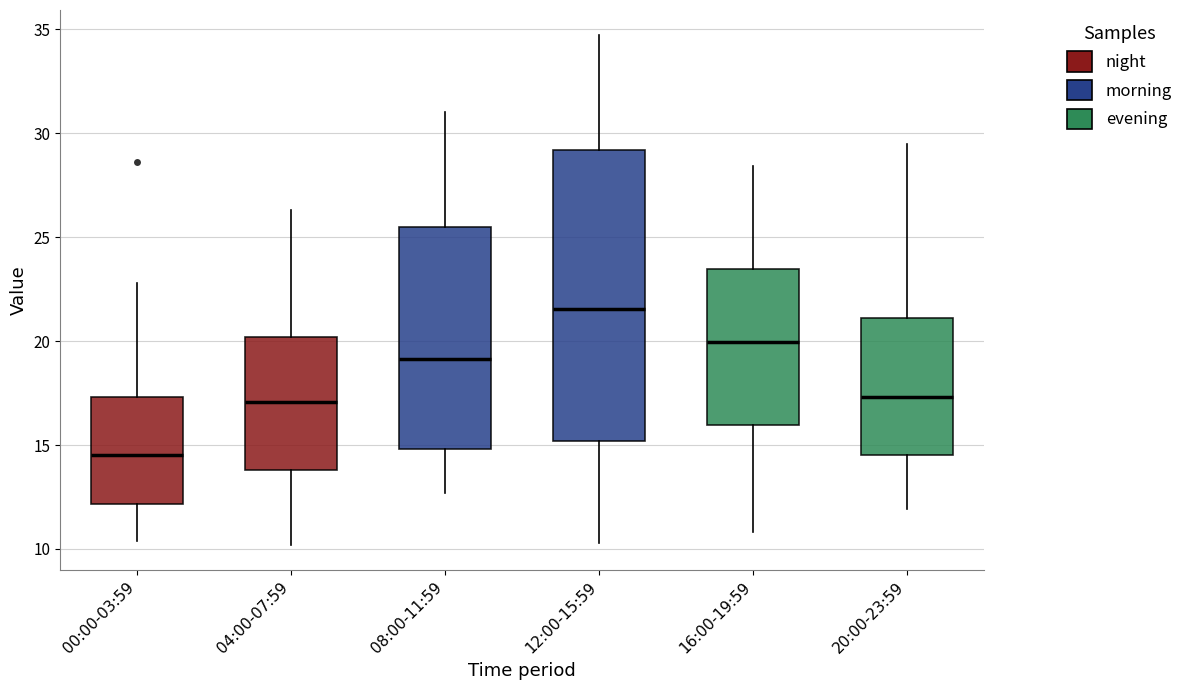

Where does the lower whisker of the box for 12:00-15:59 end on the y-axis? The values are not printed on the chart, so give them approximately, as read against the axis.

10.5